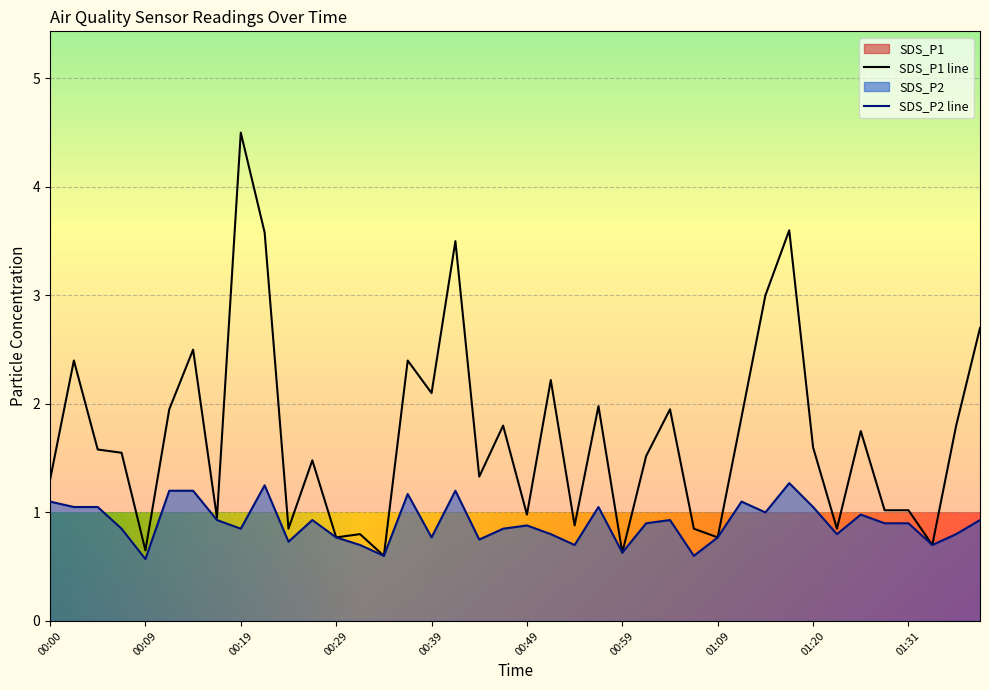

Which has a higher value, 00:49 or 00:00?

00:00